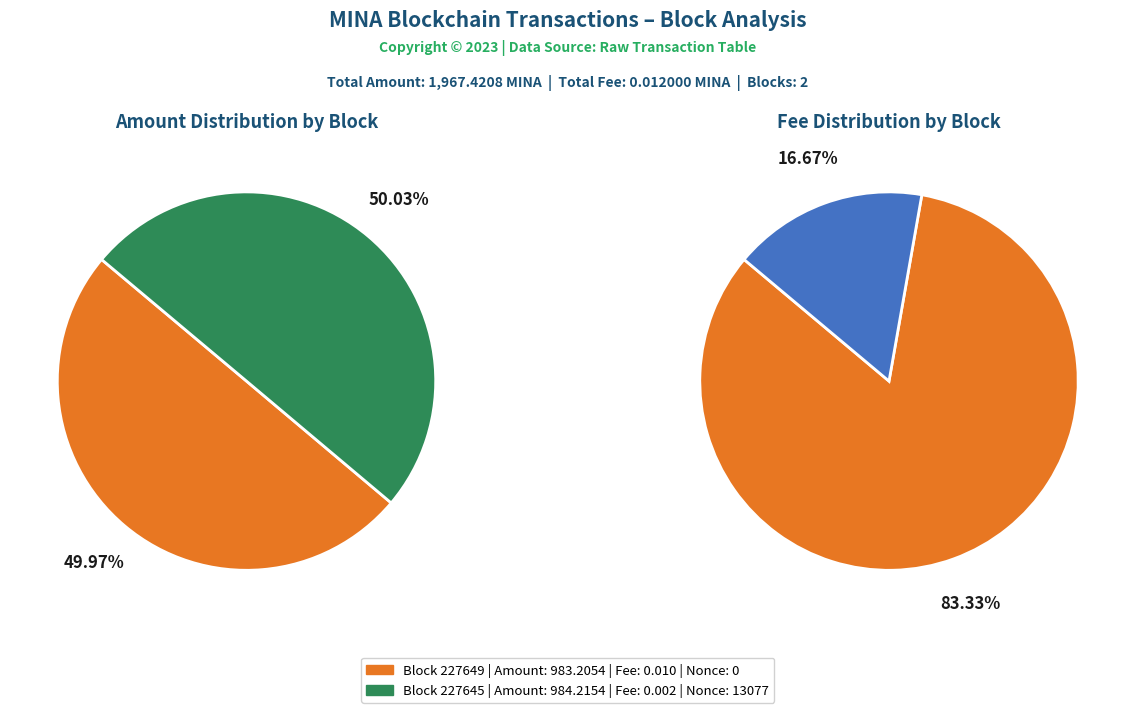

What is the largest slice in the pie chart?

227645